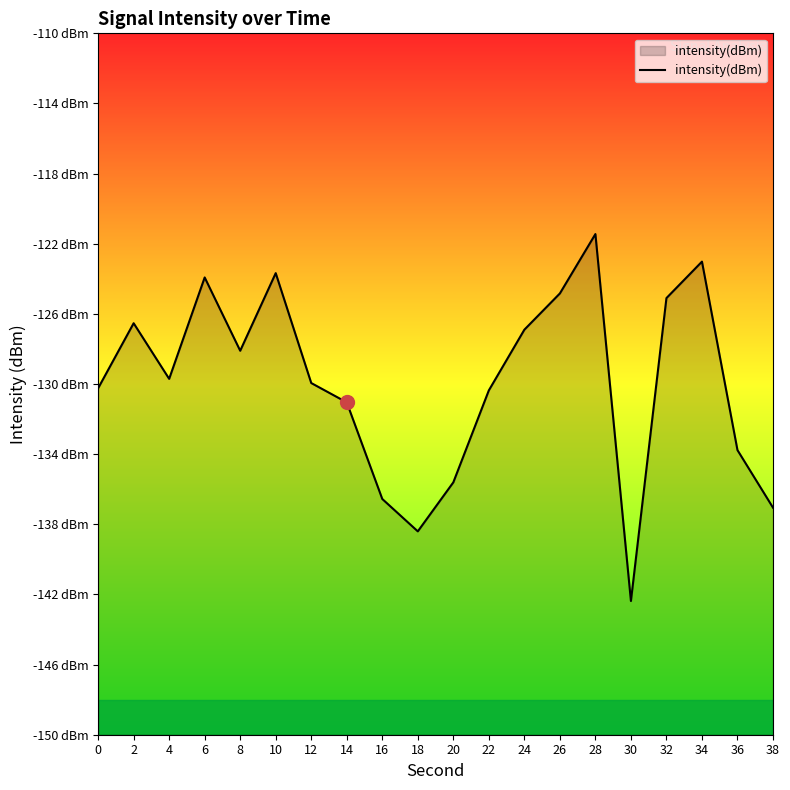

How many series are shown in this chart?

1